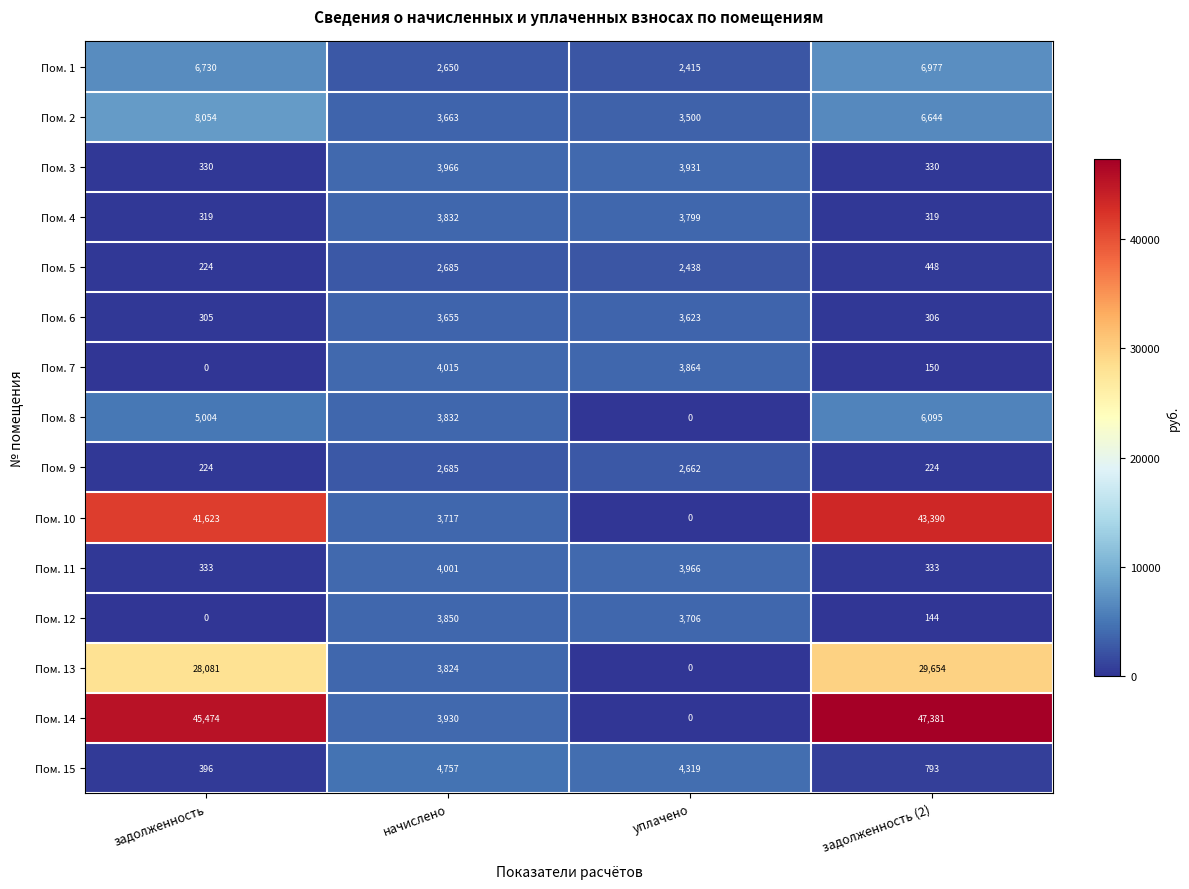

What is the minimum value for Пом. 11?

333